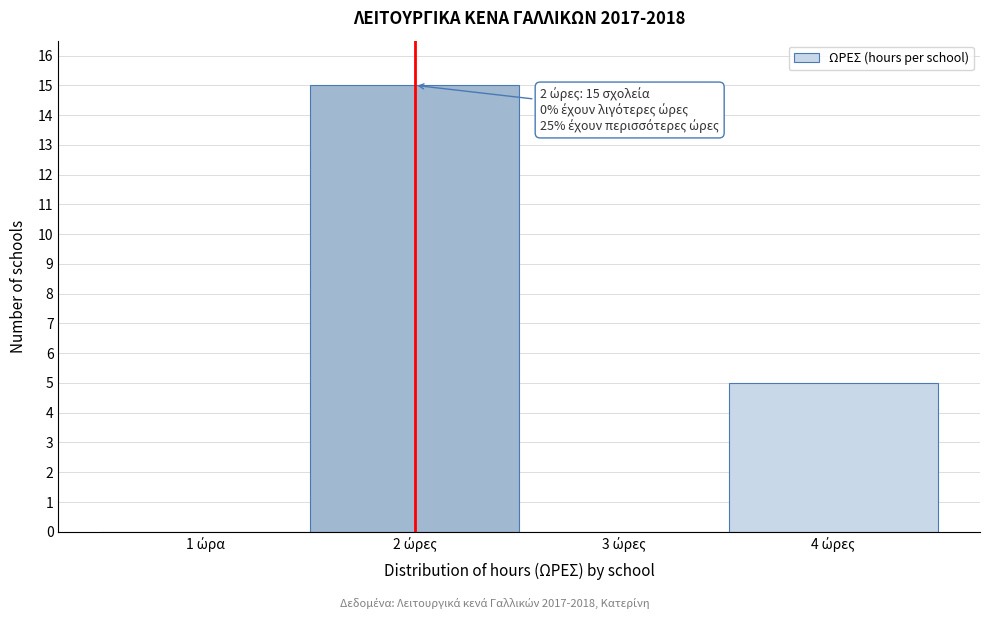

What is the maximum value shown in the chart?

15